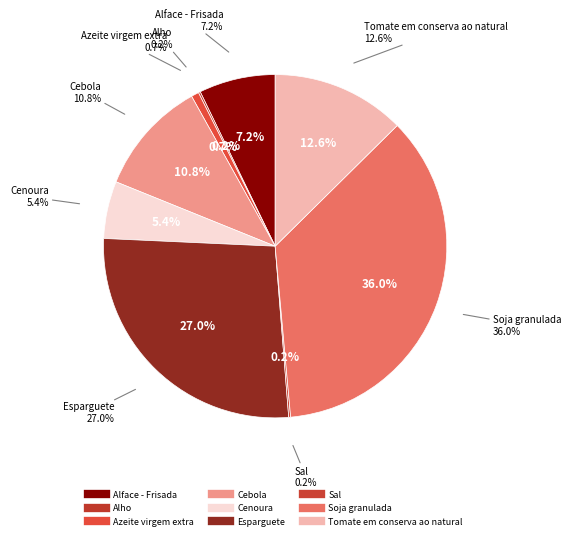

To the nearest percent, what is the combined percentage of Alface - Frisada and Esparguete?

34%